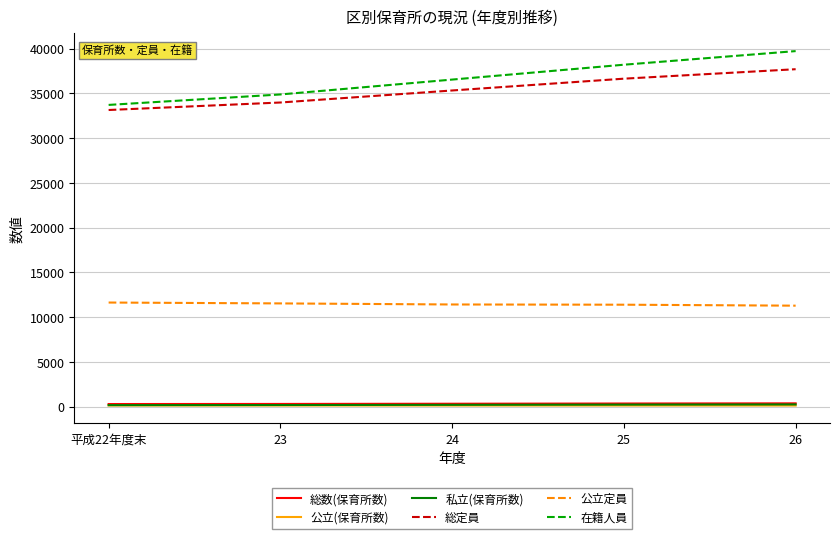

True or false: 私立(保育所数) has a value of 200 at 24.

True